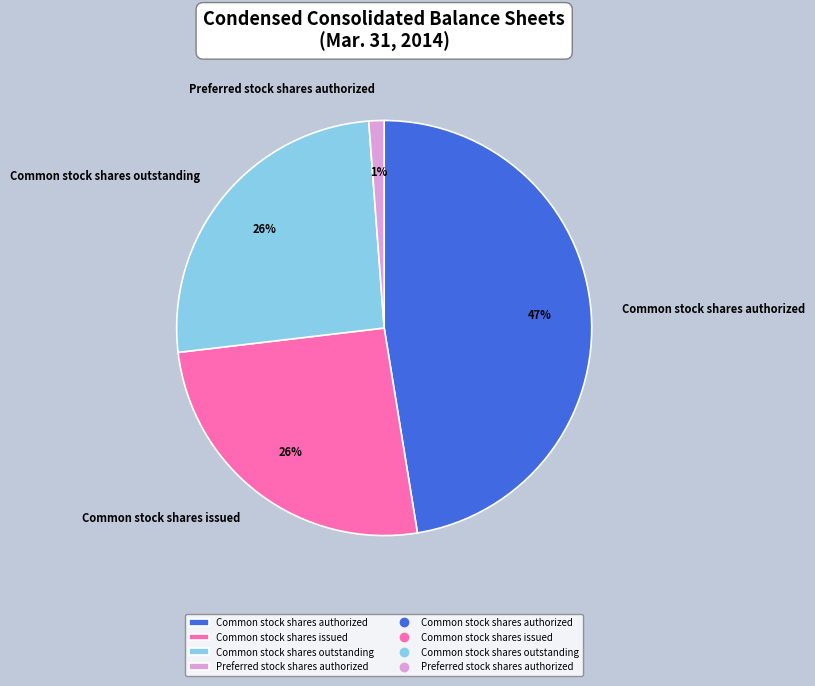

How many segments does this pie chart have?

4